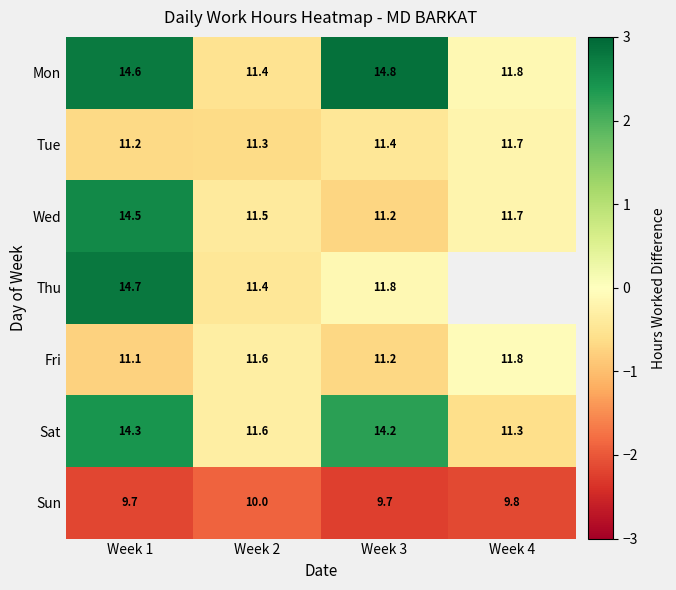

What is the greatest value displayed?

2.9